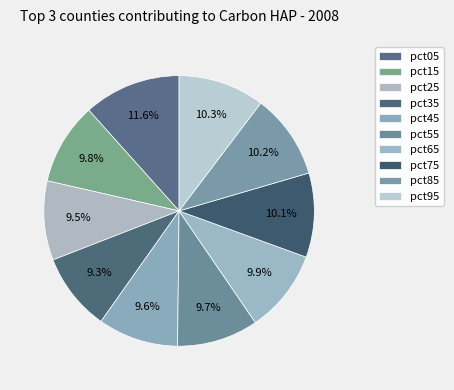

Does any single category account for the majority?

No